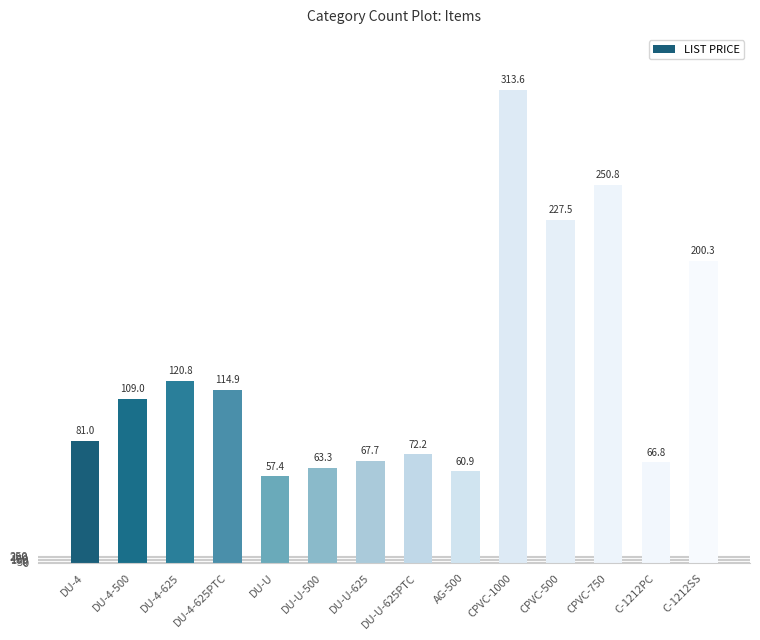

Reading right to left, transcribe all the data shown in this chart.

200.3	66.8	250.8	227.5	313.6	60.9	72.2	67.7	63.3	57.4	114.9	120.8	109.0	81.0